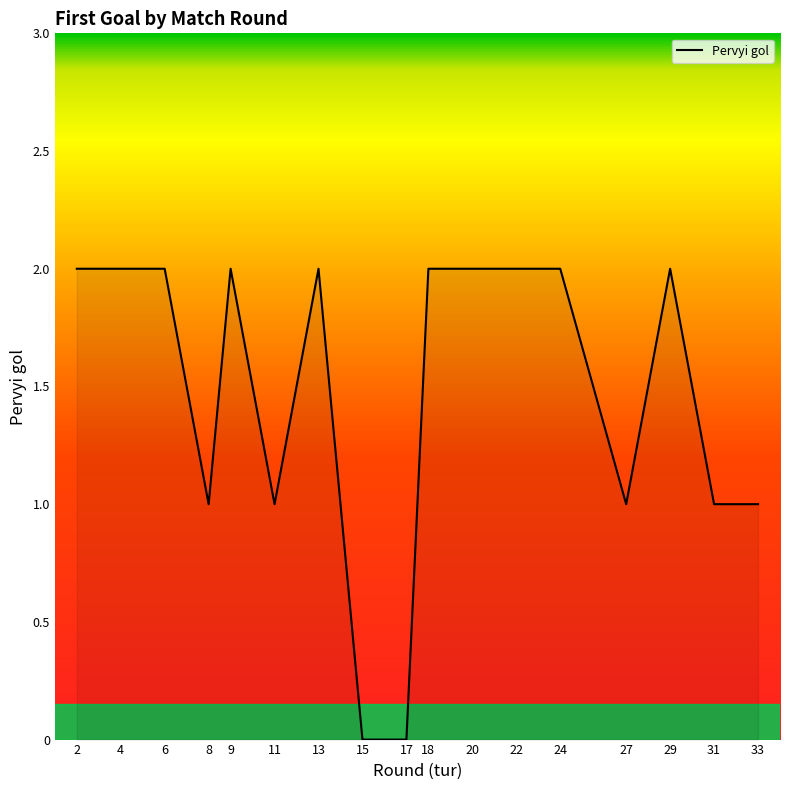

The chart shows a value of 1 at 13. True or false?

False